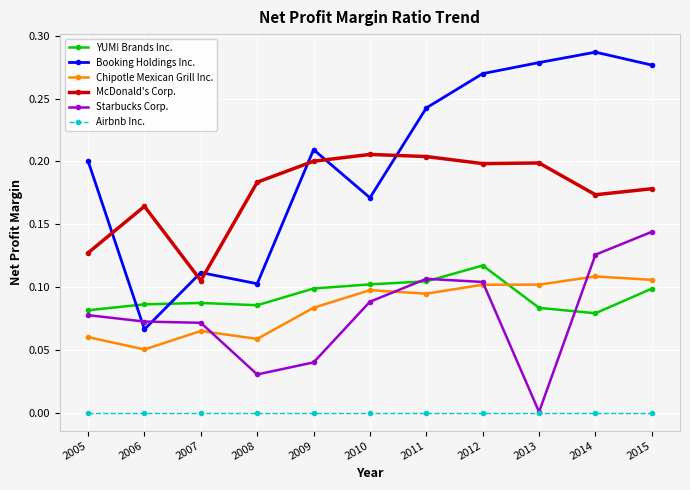

Is the value of YUM! Brands Inc. at 2015 greater than the value of Booking Holdings Inc. at 2012?

No